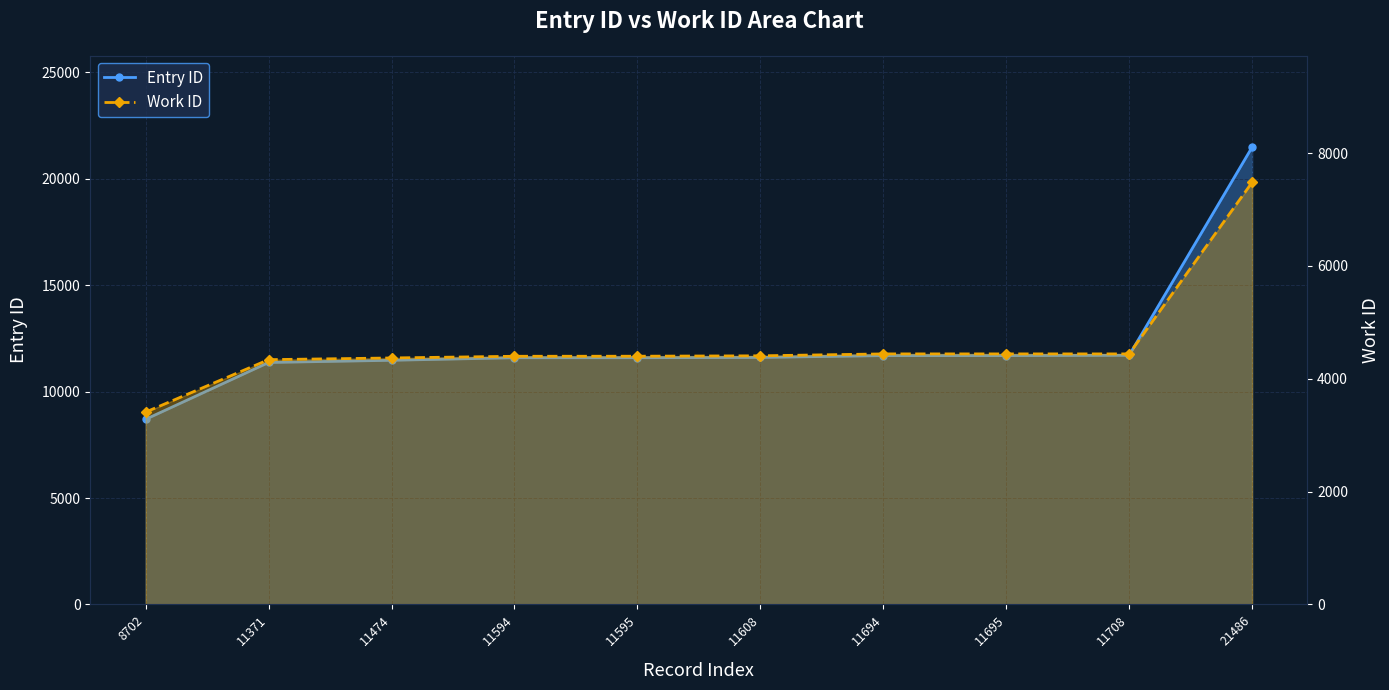

True or false: Entry ID and Work ID intersect in this chart.

False